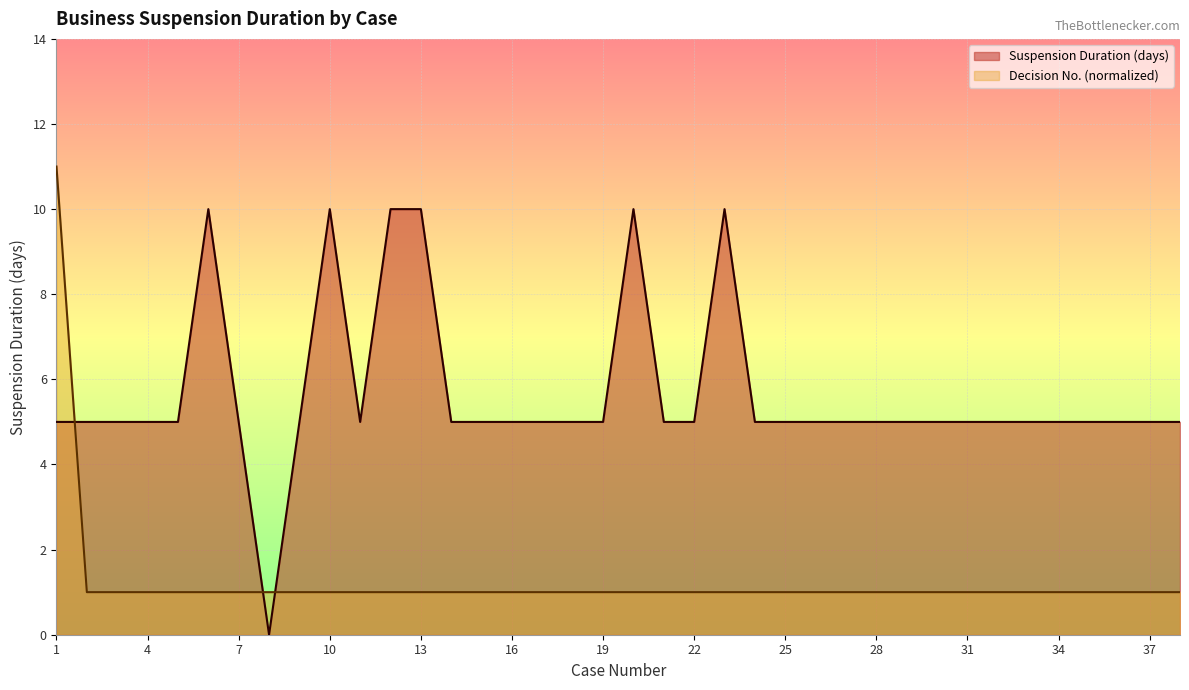

What is the greatest value displayed?

11.0